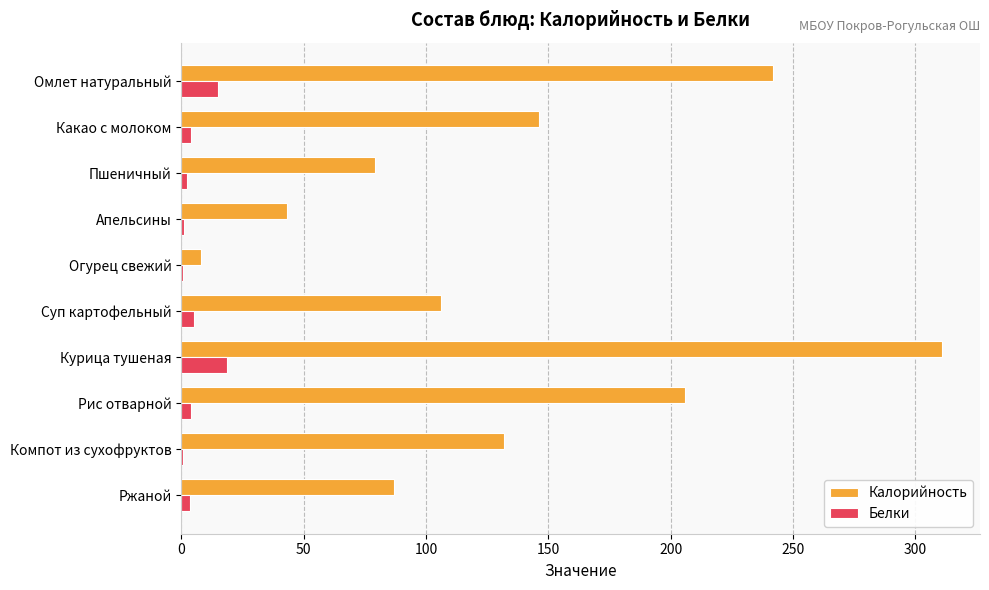

Which series changed the most between Огурец свежий and Суп картофельный?

Калорийность